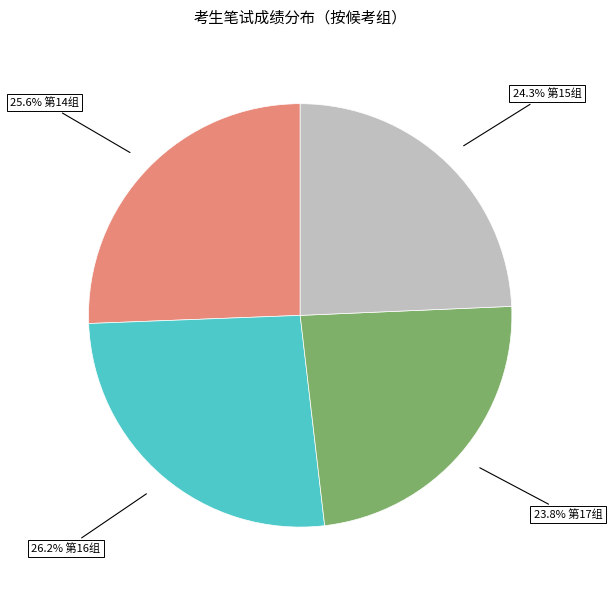

Is there any slice that represents more than half of the pie?

No